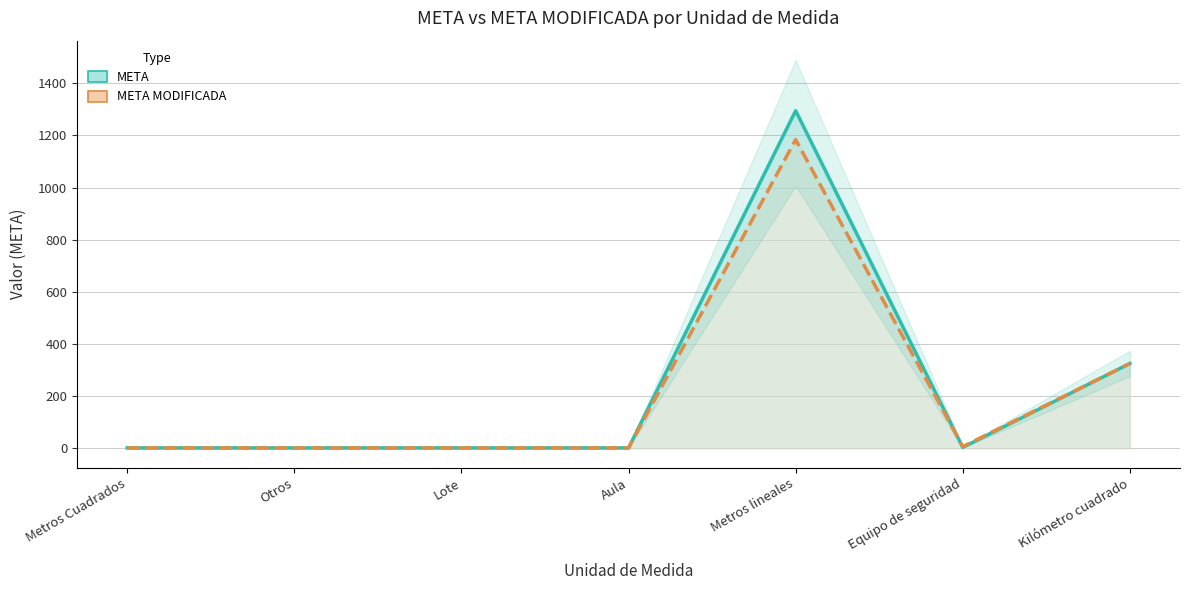

Rank the categories by META MODIFICADA value from highest to lowest.

Metros lineales, Kilómetro cuadrado, Equipo de seguridad, Metros Cuadrados, Otros, Lote, Aula